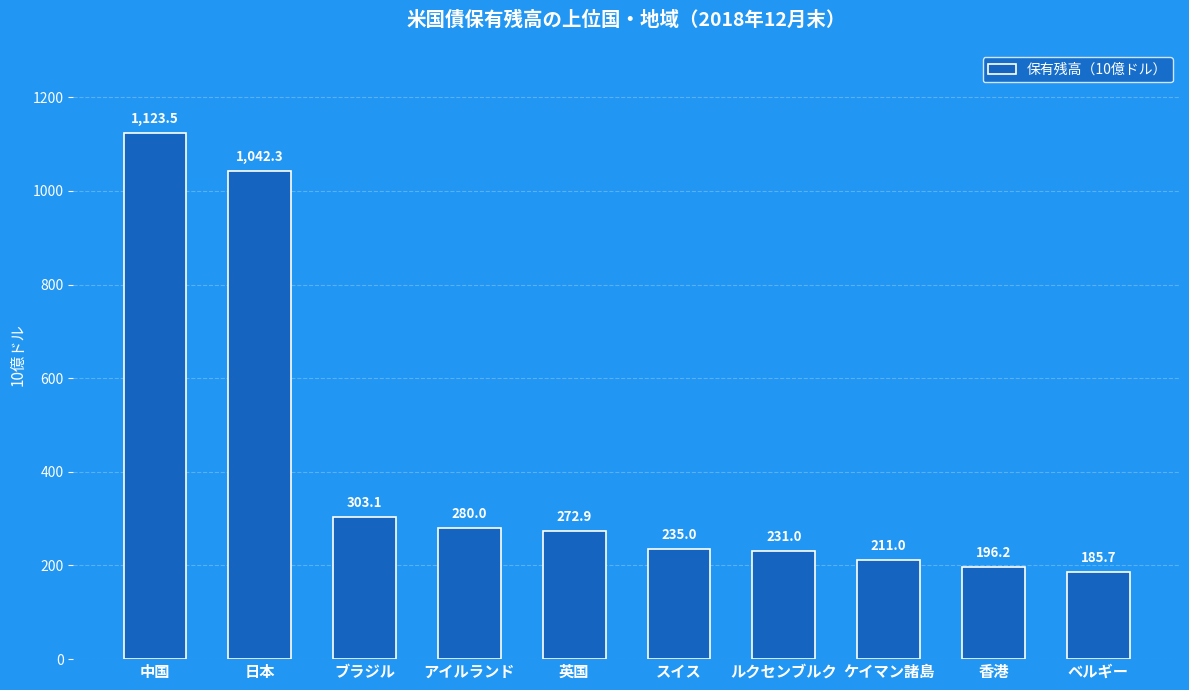

Reading left to right, what are all the values shown in this chart?

1123.5	1042.3	303.1	280.0	272.9	235.0	231.0	211.0	196.2	185.7